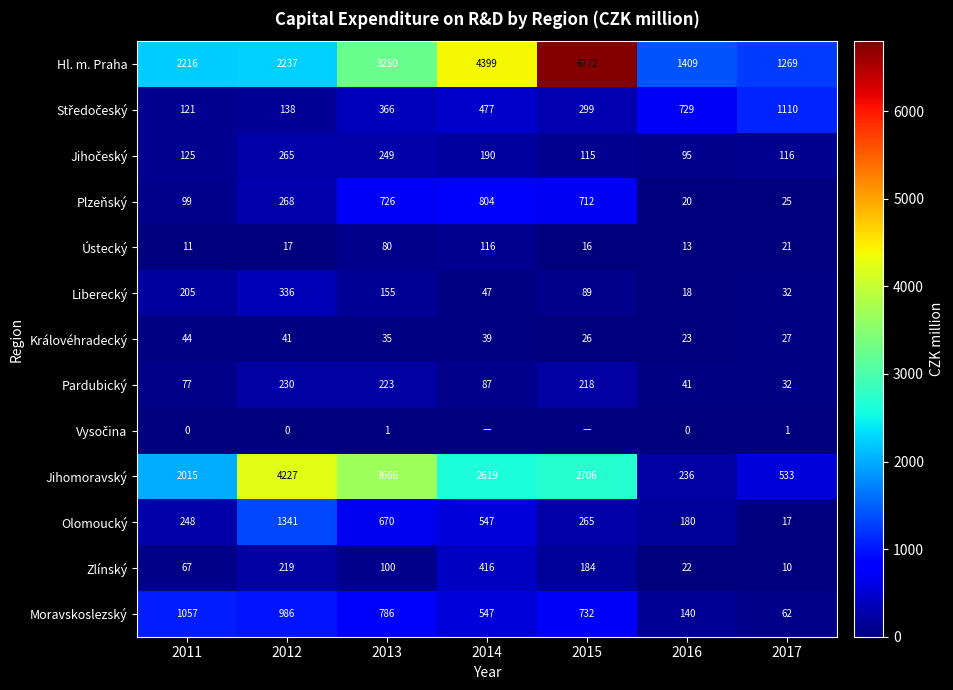

At which label is Plzeňský closest to 412?

2012